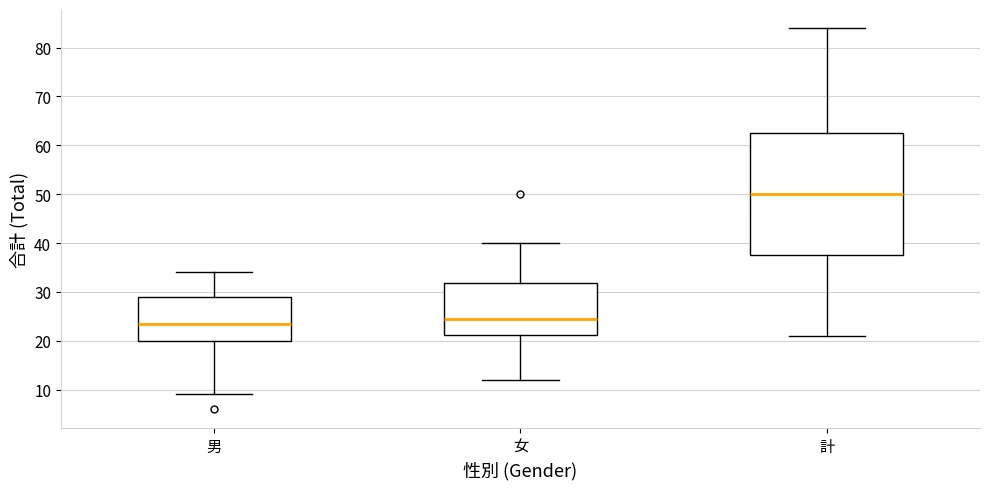

Reading left to right, transcribe this box plot: for each box, give where its median line is, the range the box spans, and where its two whiskers end, as read against the y-axis. The values are not printed on the chart, so give them approximately, as read against the axis.

男: median 24, box 20 to 29, whiskers 9 to 34
女: median 25, box 21 to 32, whiskers 12 to 40
計: median 50, box 38 to 63, whiskers 21 to 84